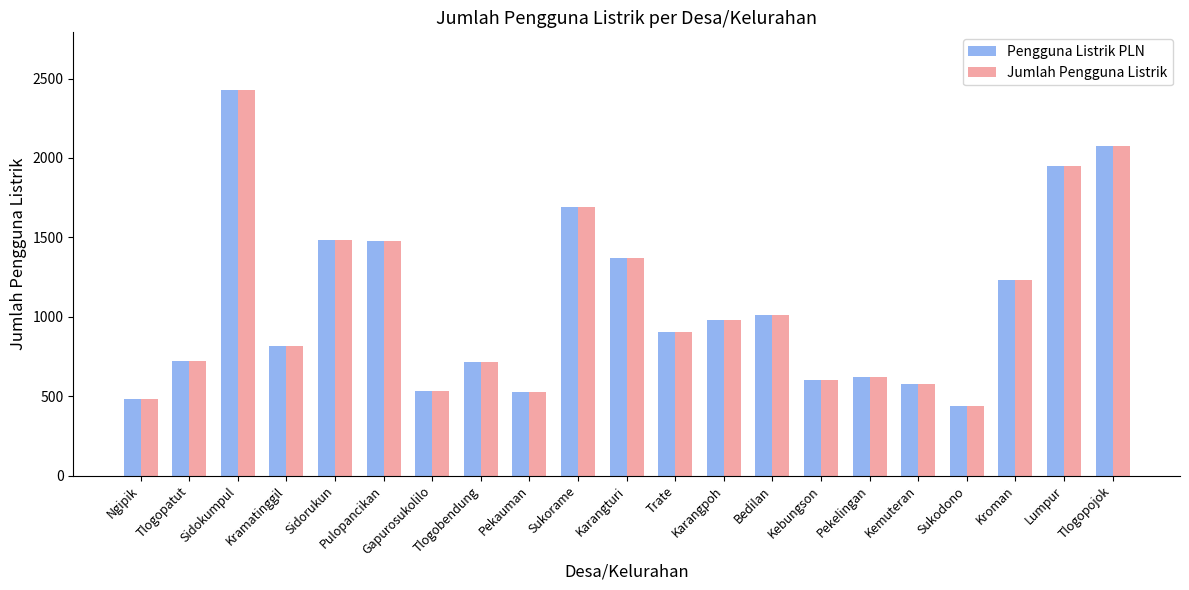

What is the maximum value shown in the chart?

2427